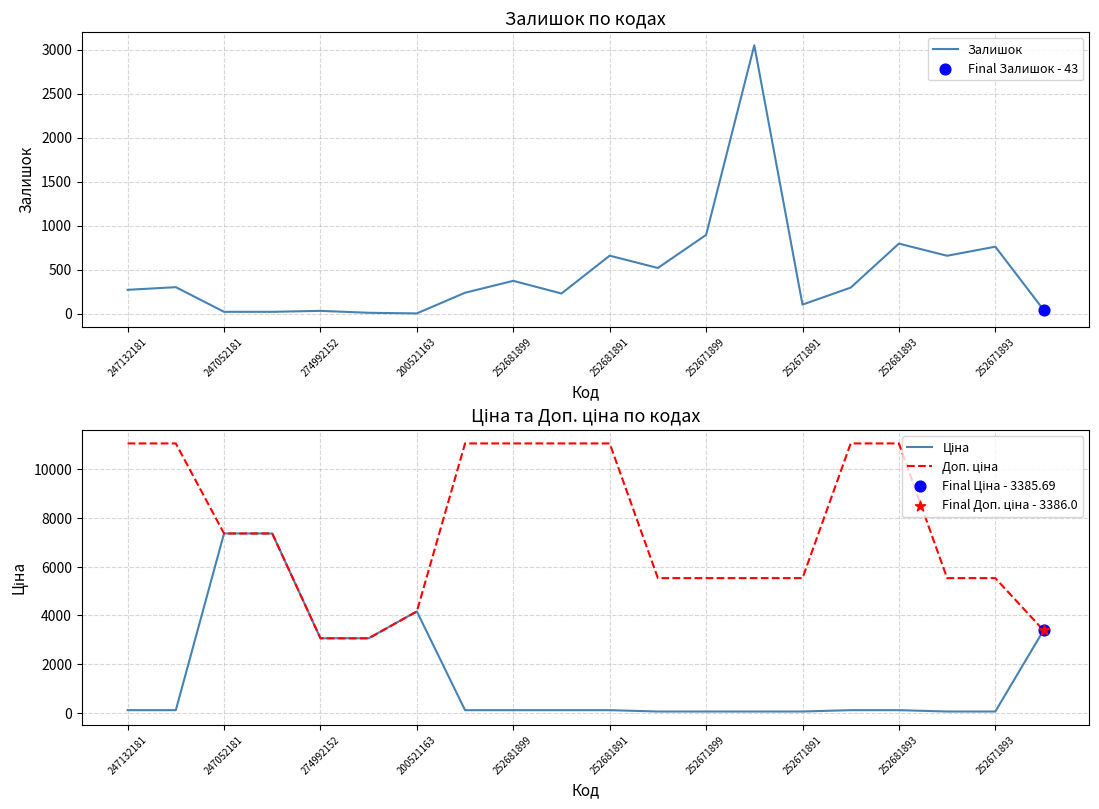

The value of Залишок at 252681899 is 372. True or false?

True